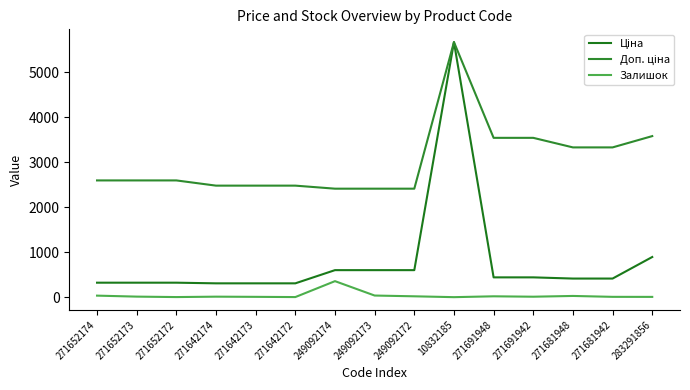

What is the sum of all Залишок values?

593.0